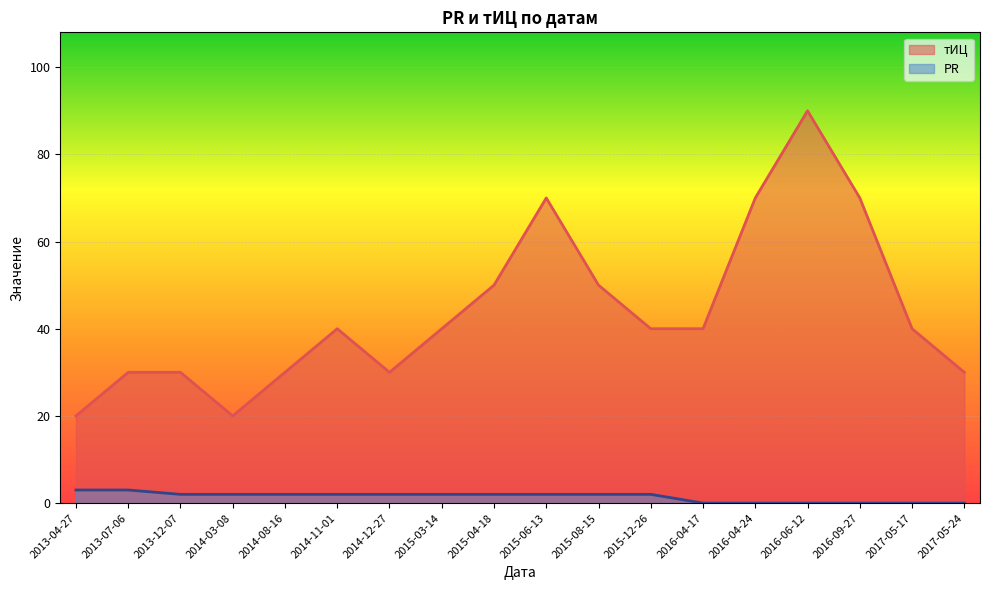

What is the sum of all PR values?

26